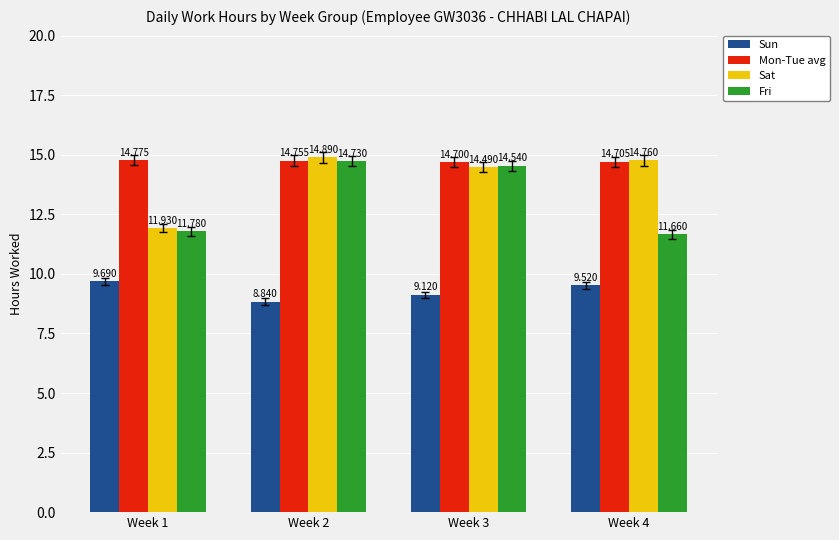

Reading left to right, what are all the values shown in this chart?

Sun: Week 1=9.7	Week 2=8.8	Week 3=9.1	Week 4=9.5
Mon-Tue avg: Week 1=14.8	Week 2=14.8	Week 3=14.7	Week 4=14.7
Sat: Week 1=11.9	Week 2=14.9	Week 3=14.5	Week 4=14.8
Fri: Week 1=11.8	Week 2=14.7	Week 3=14.5	Week 4=11.7